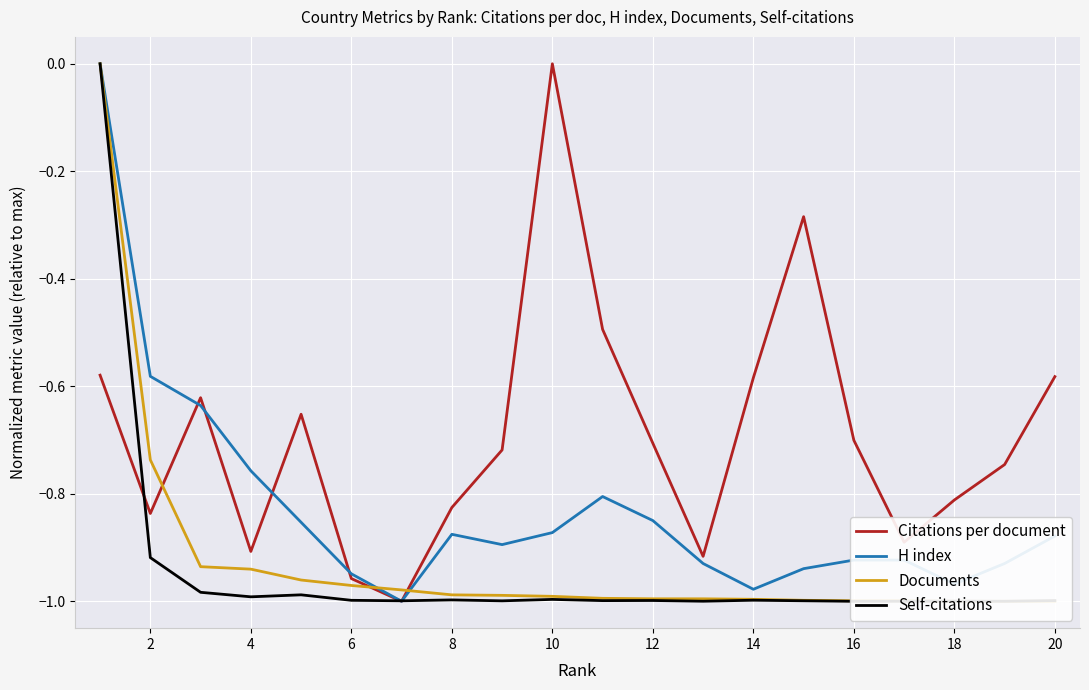

In Citations per document, how many points are higher than both neighbors (excluding endpoints)?

4